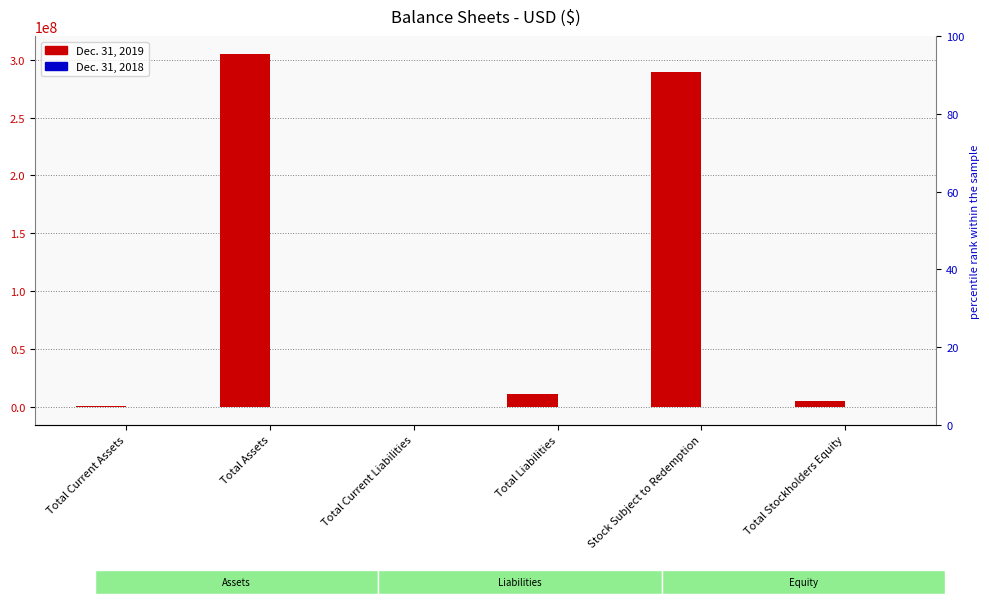

What is the average value of the Dec. 31, 2018 series?

185810